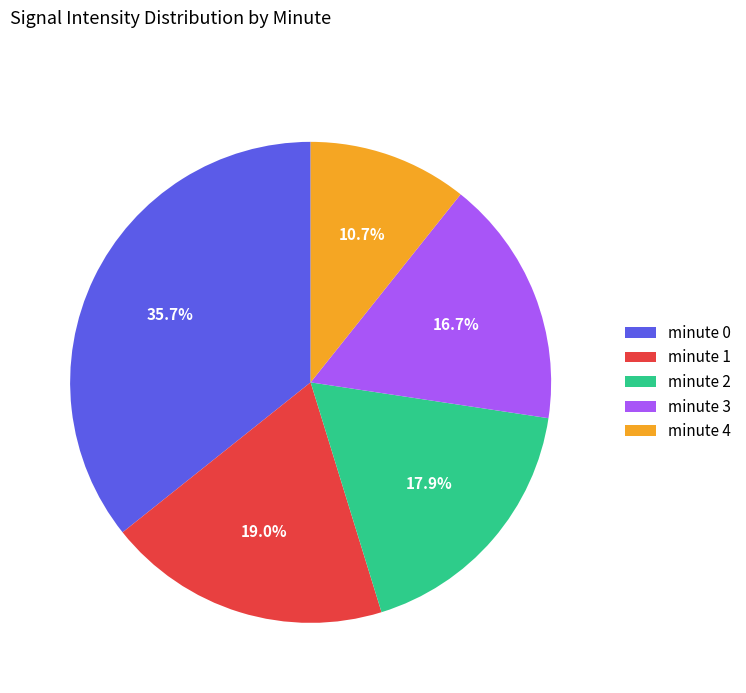

Is there a majority slice in this chart?

No